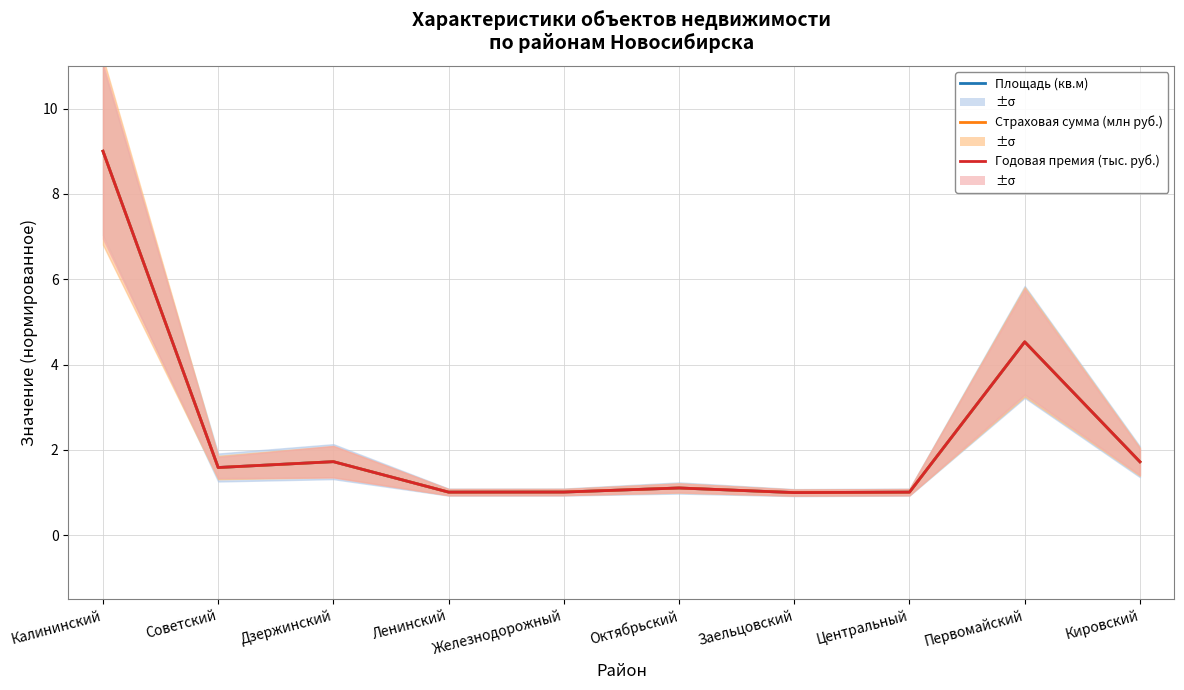

Which series has the largest total across all categories?

Страховая сумма (млн руб.)